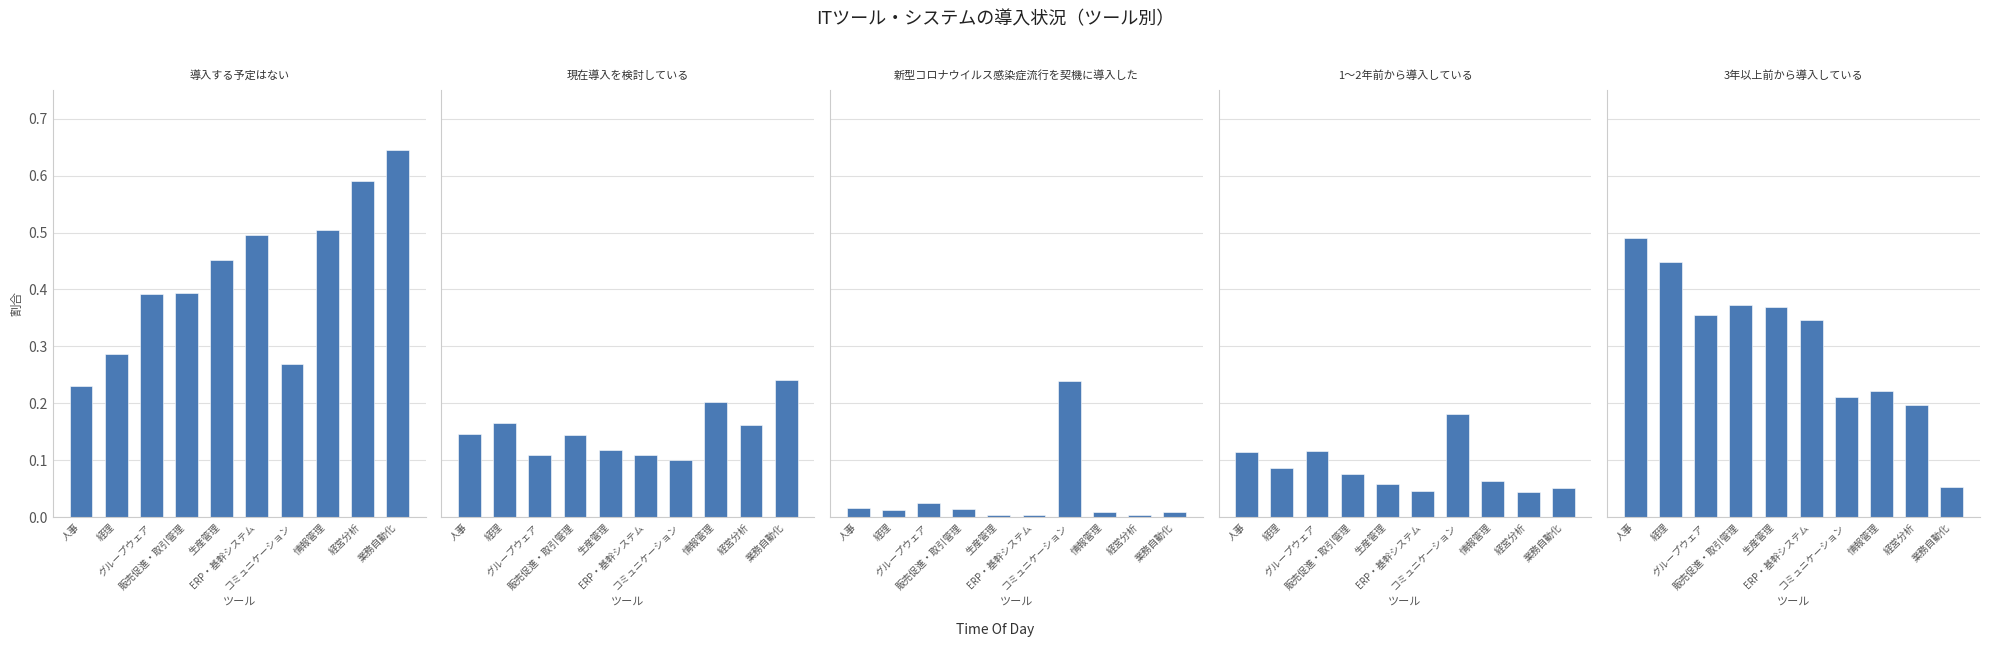

True or false: 新型コロナウイルス感染症流行を契機に導入した has a value of 0.0 at 販売促進・取引管理.

True